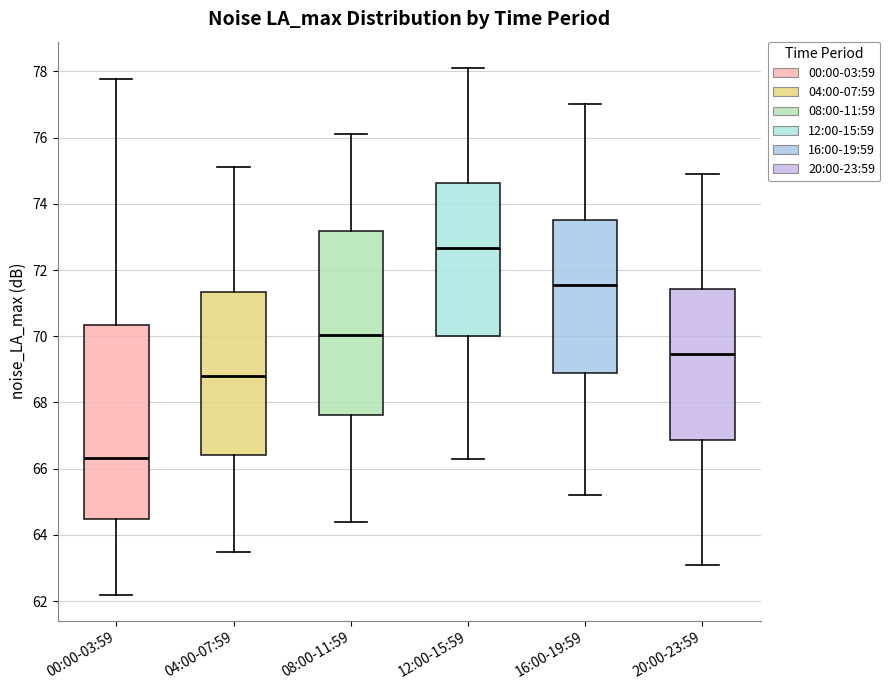

Which box's median line is the highest?

12:00-15:59